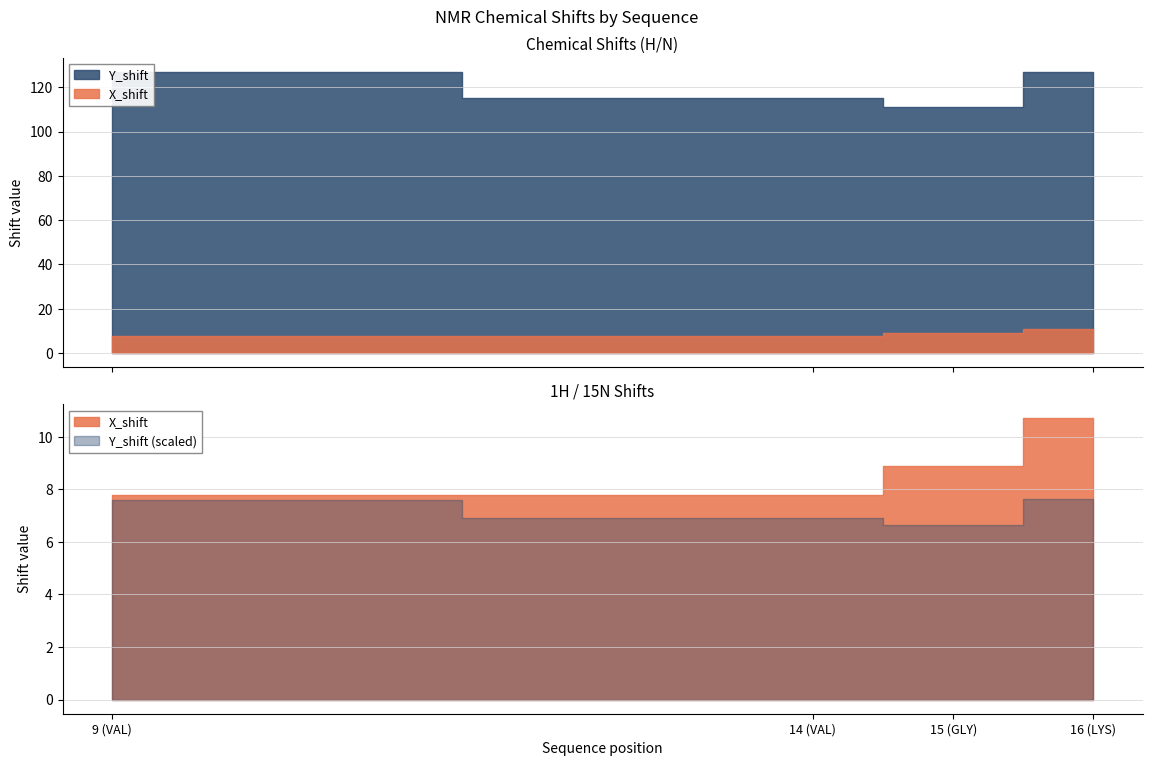

Which label corresponds to the largest value in the chart?

16